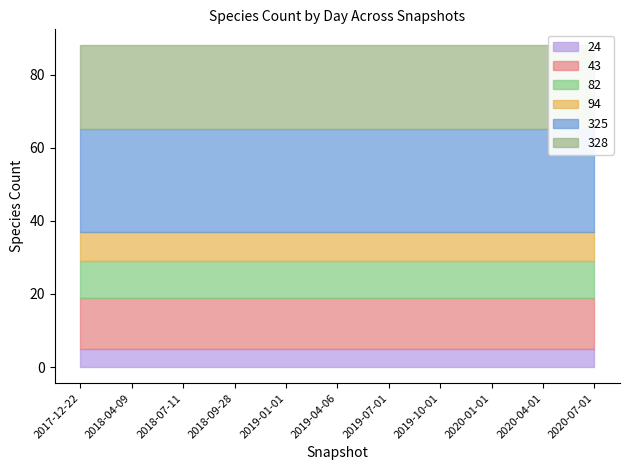

List the labels in order of 24 value, largest first.

2017-12-22, 2018-04-09, 2018-07-11, 2018-09-28, 2019-01-01, 2019-04-06, 2019-07-01, 2019-10-01, 2020-01-01, 2020-04-01, 2020-07-01